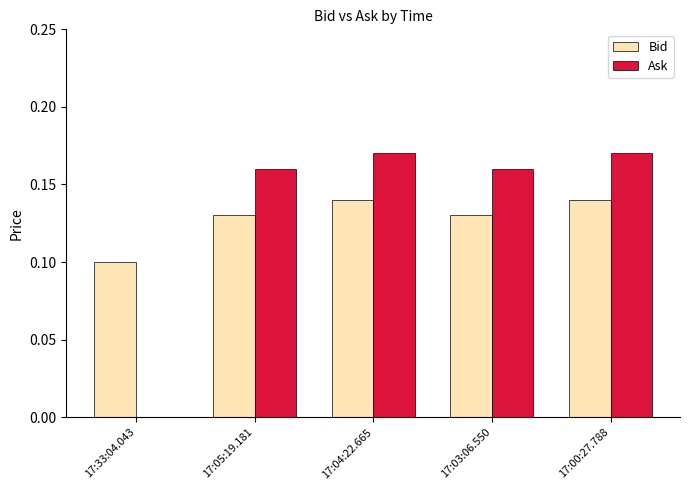

What is the total value across all series at 17:03:06.550?

0.3